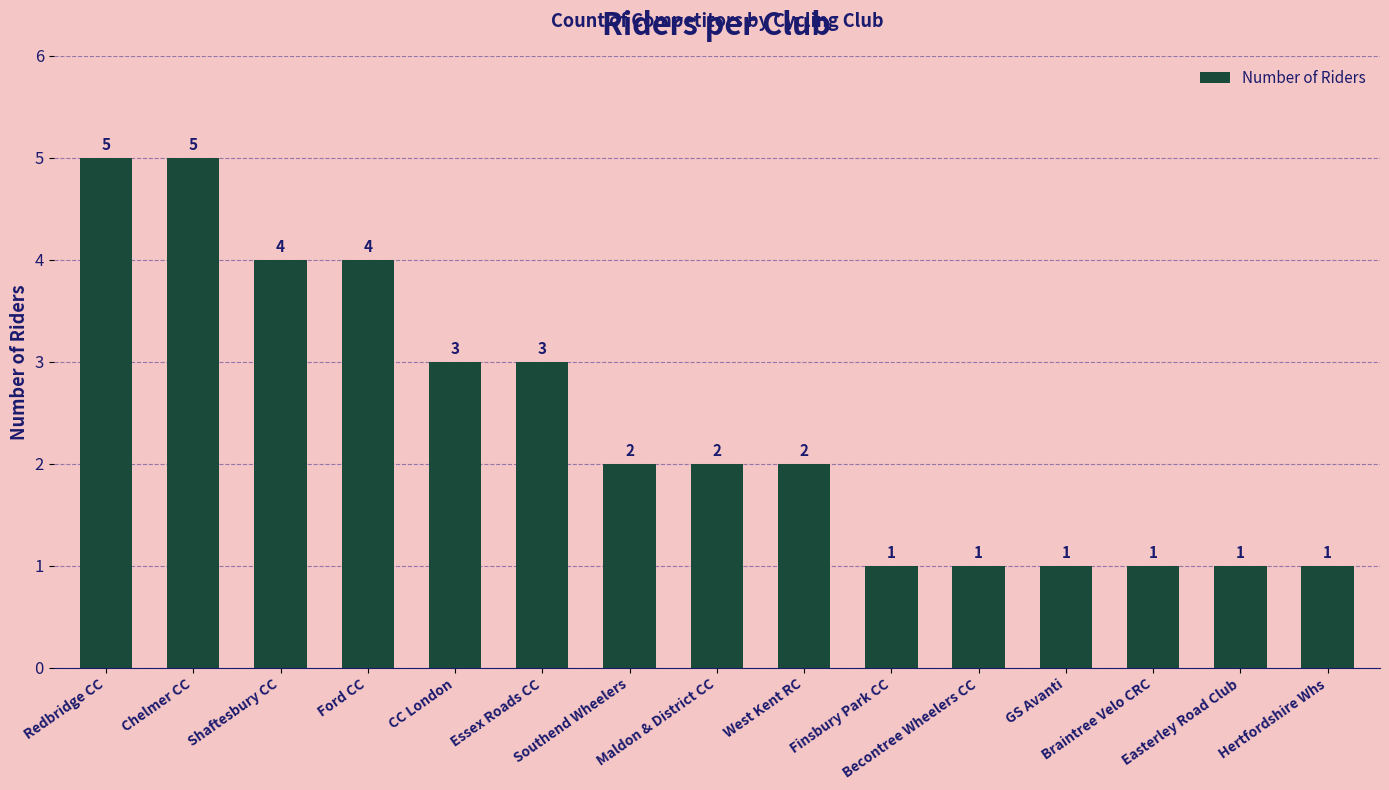

How many values are between 1 and 4?

13